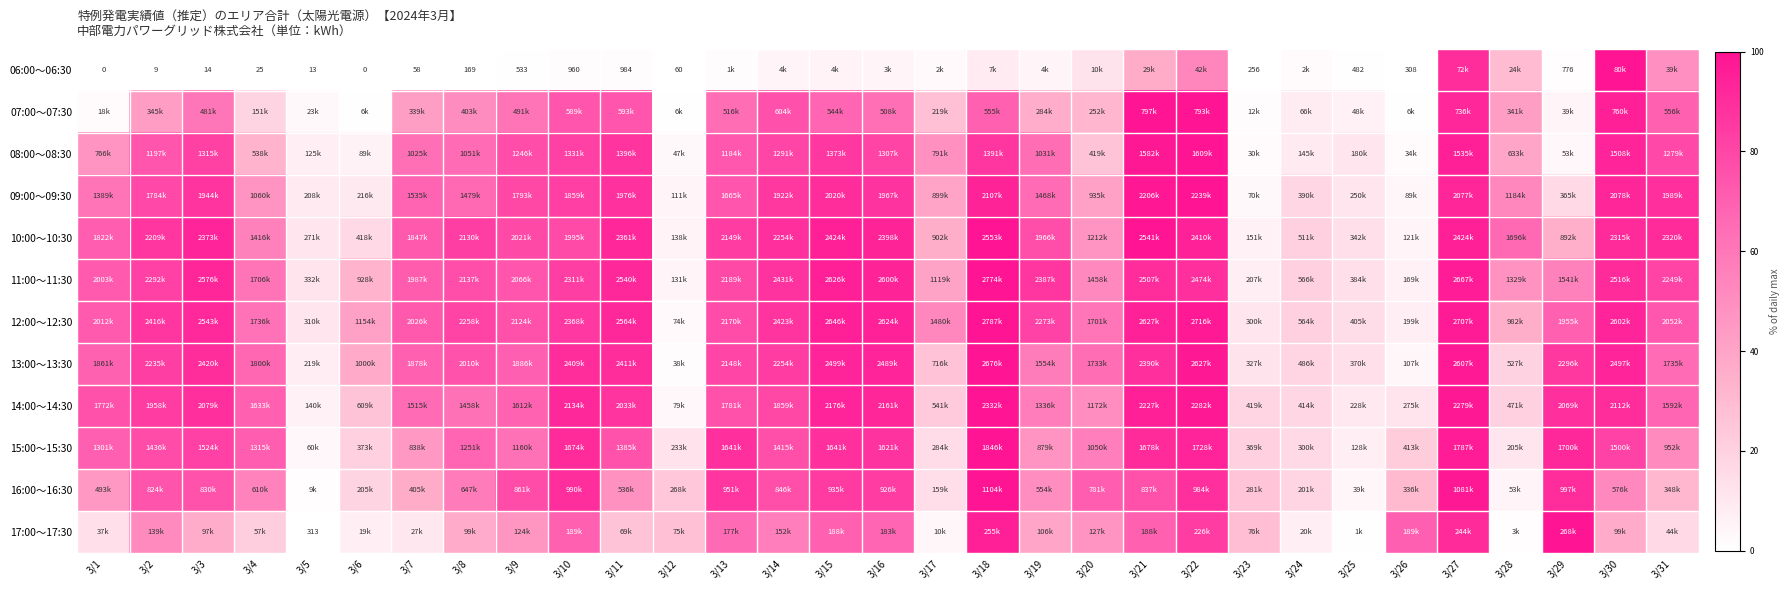

At which category is the sum across all series the highest?

3/27